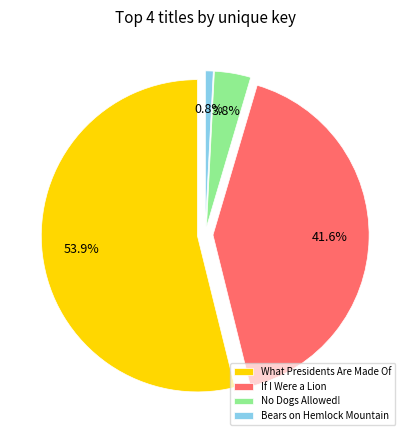

What is the ratio of the value at No Dogs Allowed! to the value at If I Were a Lion?

0.1